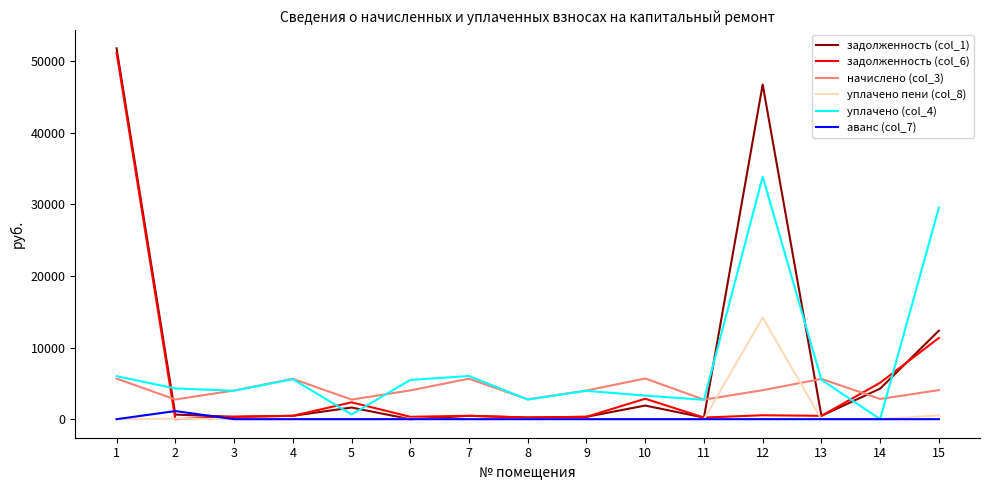

At which category is the sum across all series the highest?

1